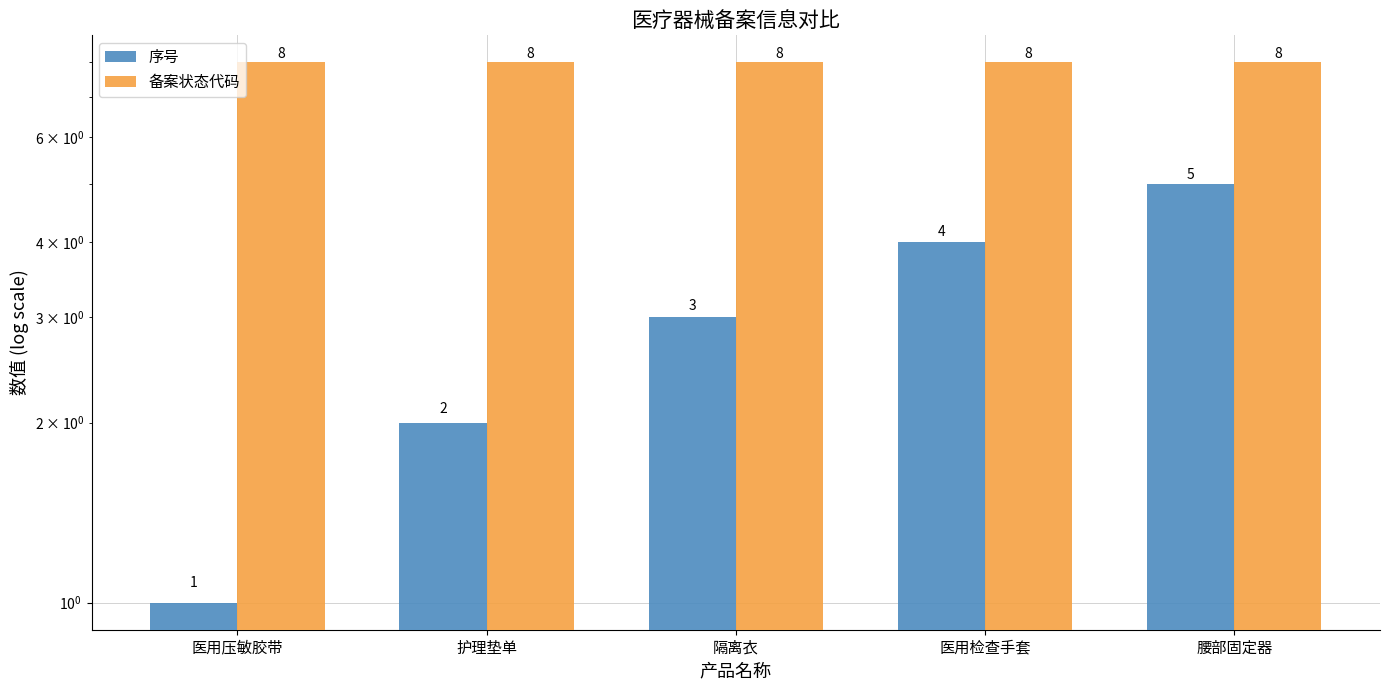

Reading left to right, transcribe all the data shown in this chart.

序号: 医用压敏胶带=1	护理垫单=2	隔离衣=3	医用检查手套=4	腰部固定器=5
备案状态代码: 医用压敏胶带=8	护理垫单=8	隔离衣=8	医用检查手套=8	腰部固定器=8